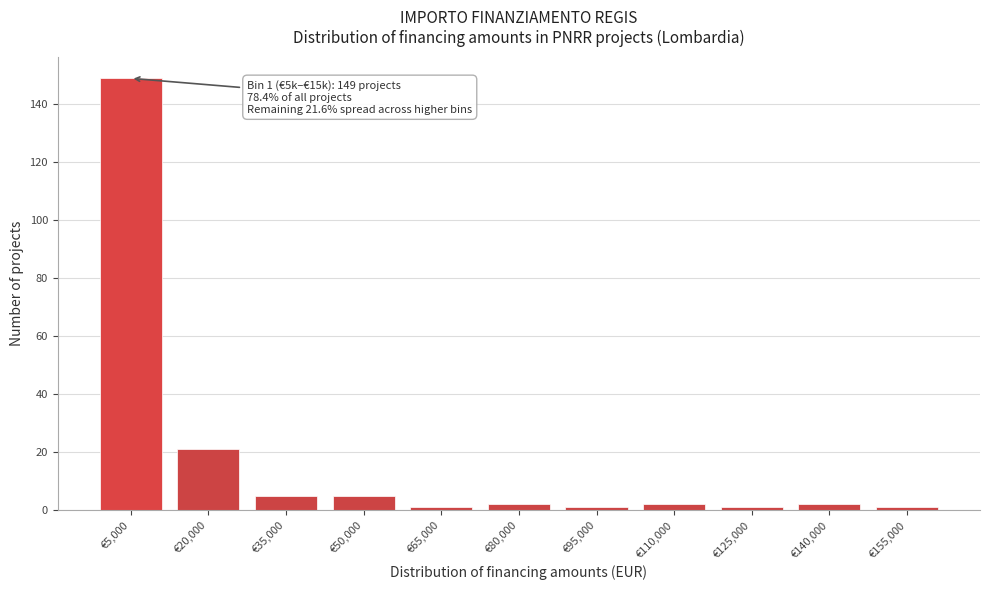

Reading right to left, transcribe all the data shown in this chart.

€155,000=1	€140,000=2	€125,000=1	€110,000=2	€95,000=1	€80,000=2	€65,000=1	€50,000=5	€35,000=5	€20,000=21	€5,000=149